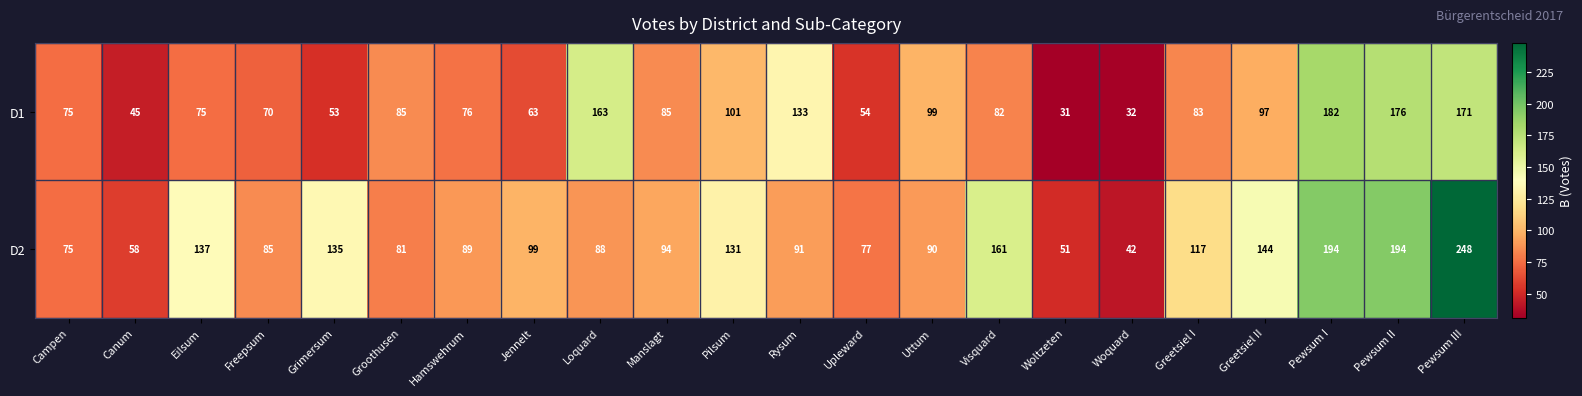

What is the average value of the D2 series?

113